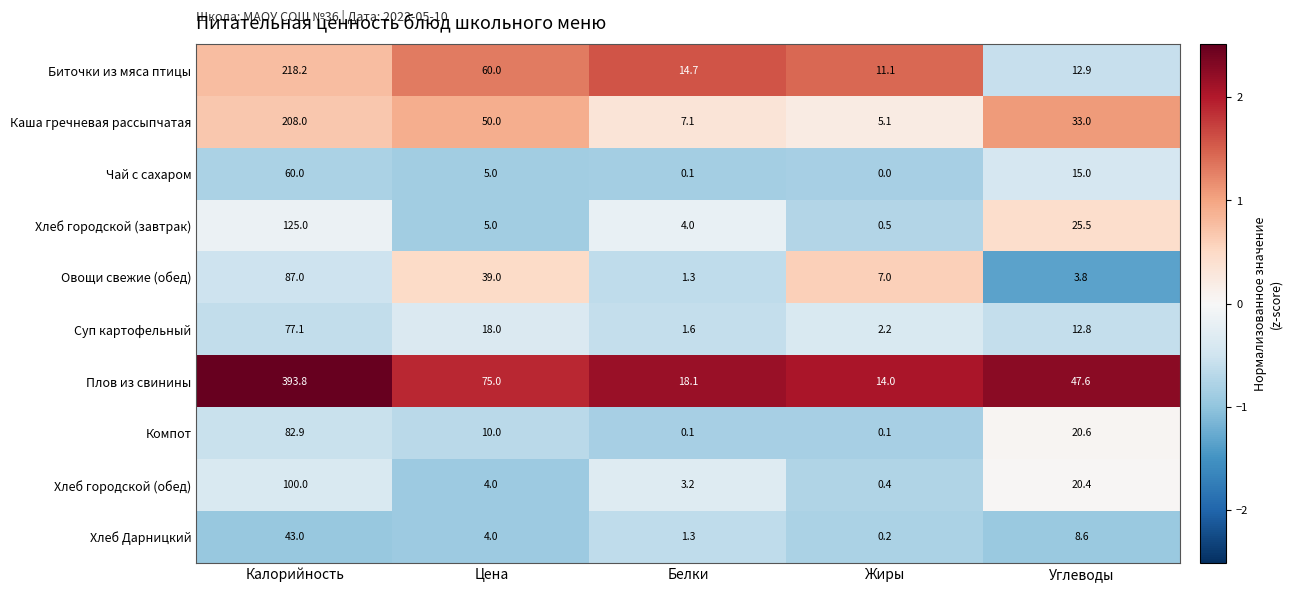

What is the approximate value of Биточки из мяса птицы at Цена?

60.0